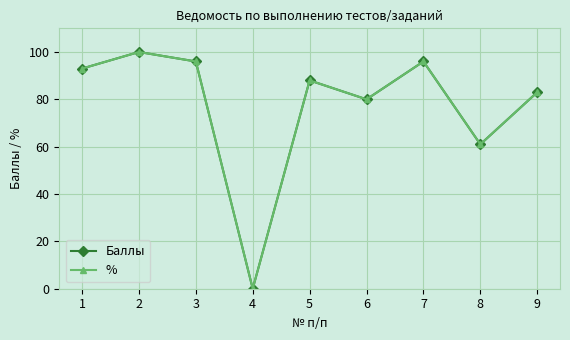

Between 8 and 4, which is larger?

8